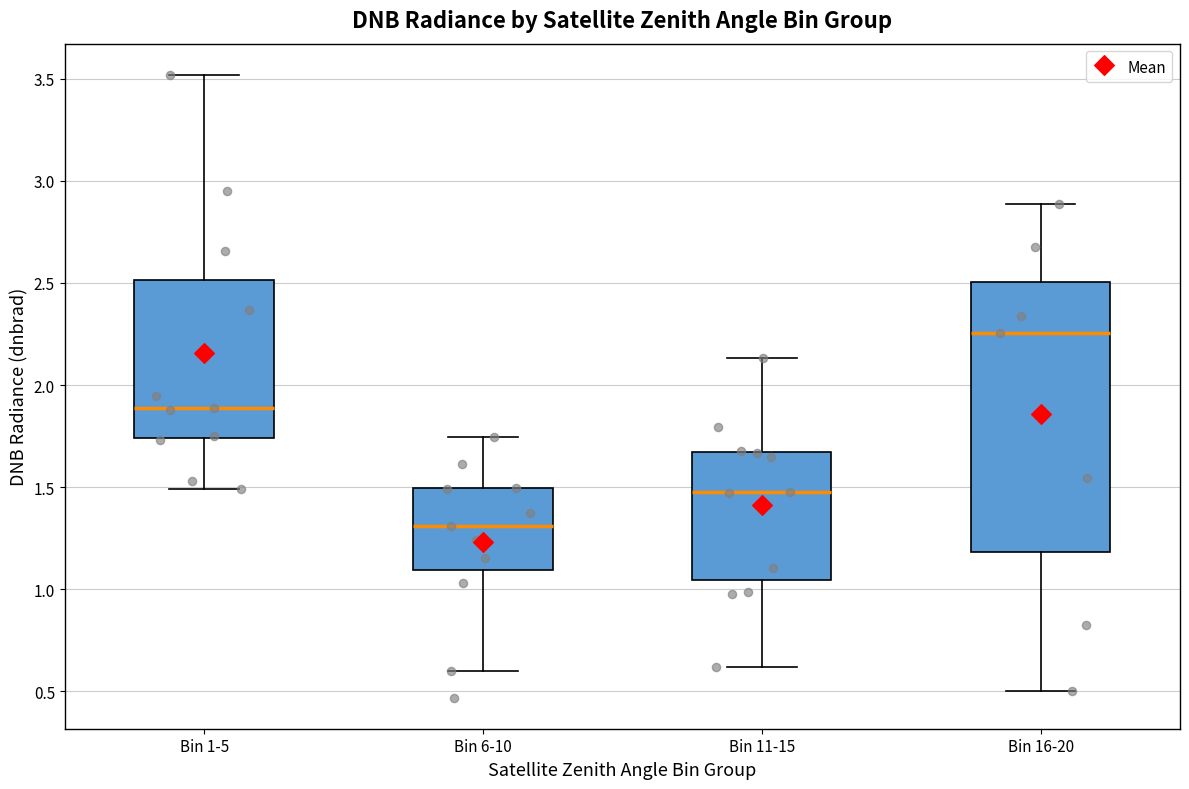

Which box is the tallest, from its lower edge to its upper edge?

Bin 16-20